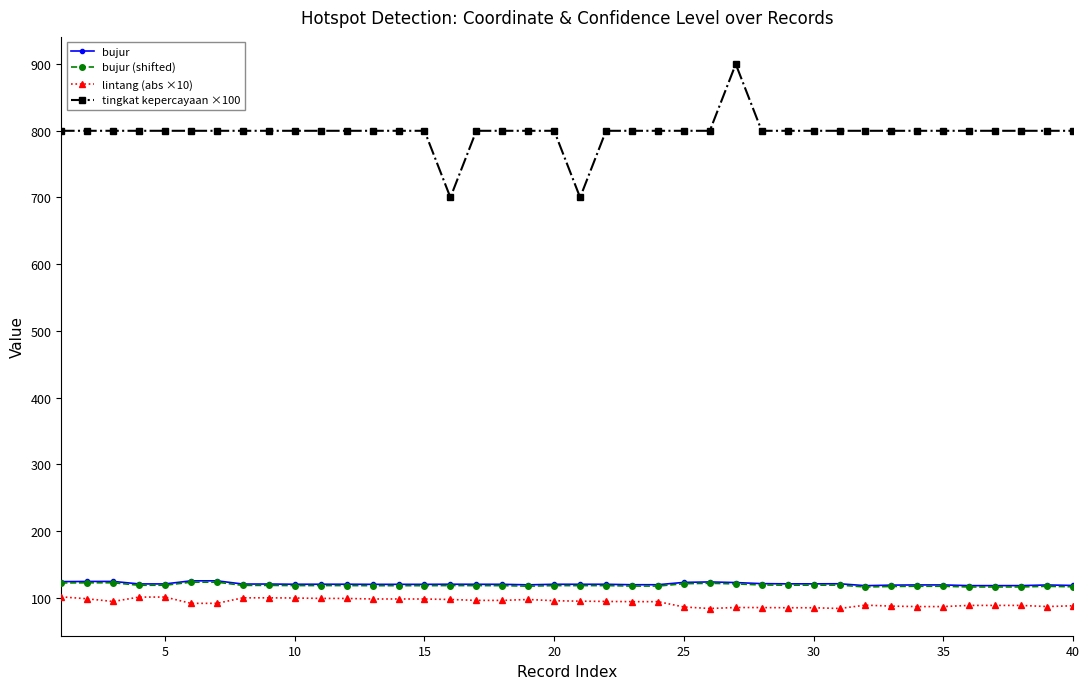

What is the sum of all lintang (abs ×10) values?

3706.5